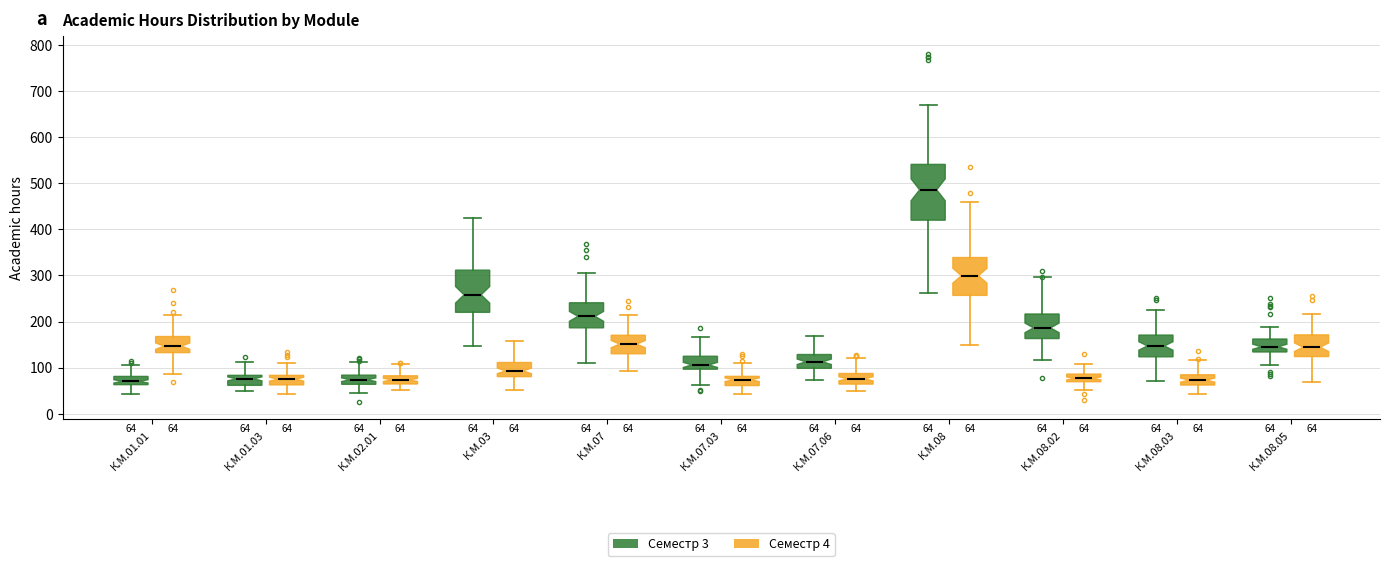

Which box is the tallest, from its lower edge to its upper edge?

К.М.08 (Семестр 3)